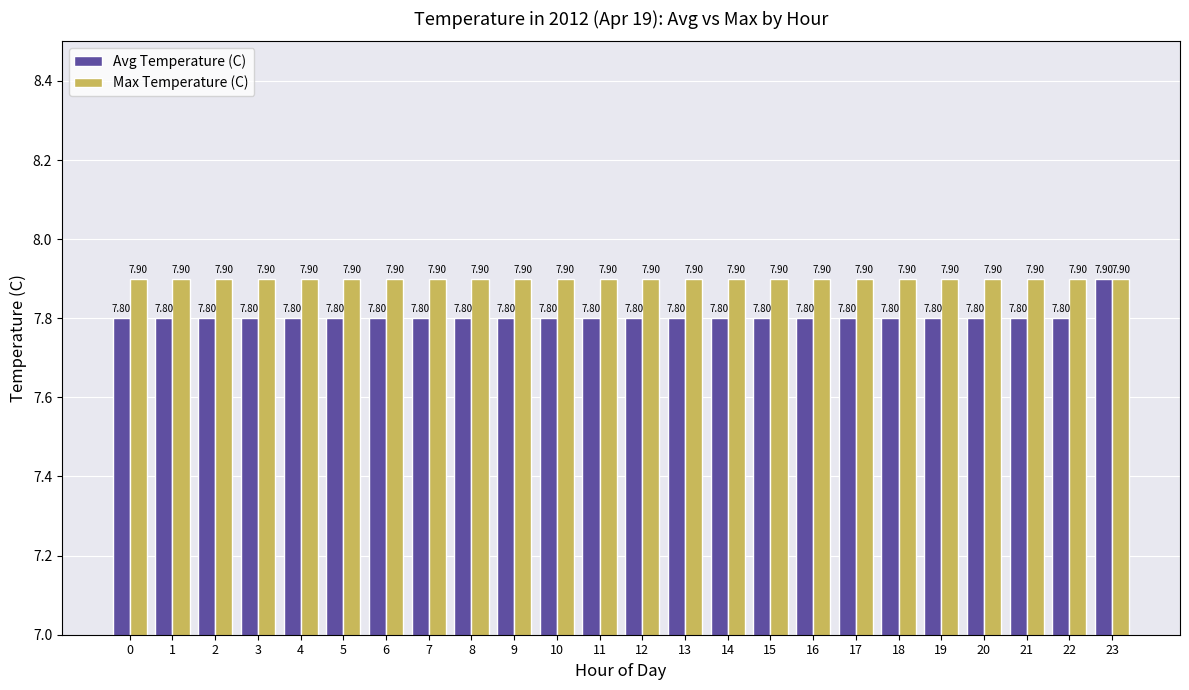

Reading left to right, extract all data points from this chart.

Avg Temperature (C): 0=7.8	1=7.8	2=7.8	3=7.8	4=7.8	5=7.8	6=7.8	7=7.8	8=7.8	9=7.8	10=7.8	11=7.8	12=7.8	13=7.8	14=7.8	15=7.8	16=7.8	17=7.8	18=7.8	19=7.8	20=7.8	21=7.8	22=7.8	23=7.9
Max Temperature (C): 0=7.9	1=7.9	2=7.9	3=7.9	4=7.9	5=7.9	6=7.9	7=7.9	8=7.9	9=7.9	10=7.9	11=7.9	12=7.9	13=7.9	14=7.9	15=7.9	16=7.9	17=7.9	18=7.9	19=7.9	20=7.9	21=7.9	22=7.9	23=7.9